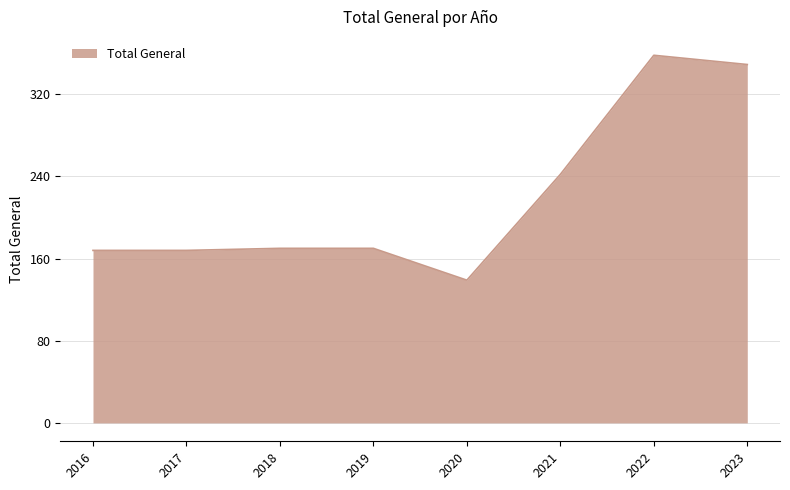

What is the ratio of the value at 2021 to the value at 2020?

1.7